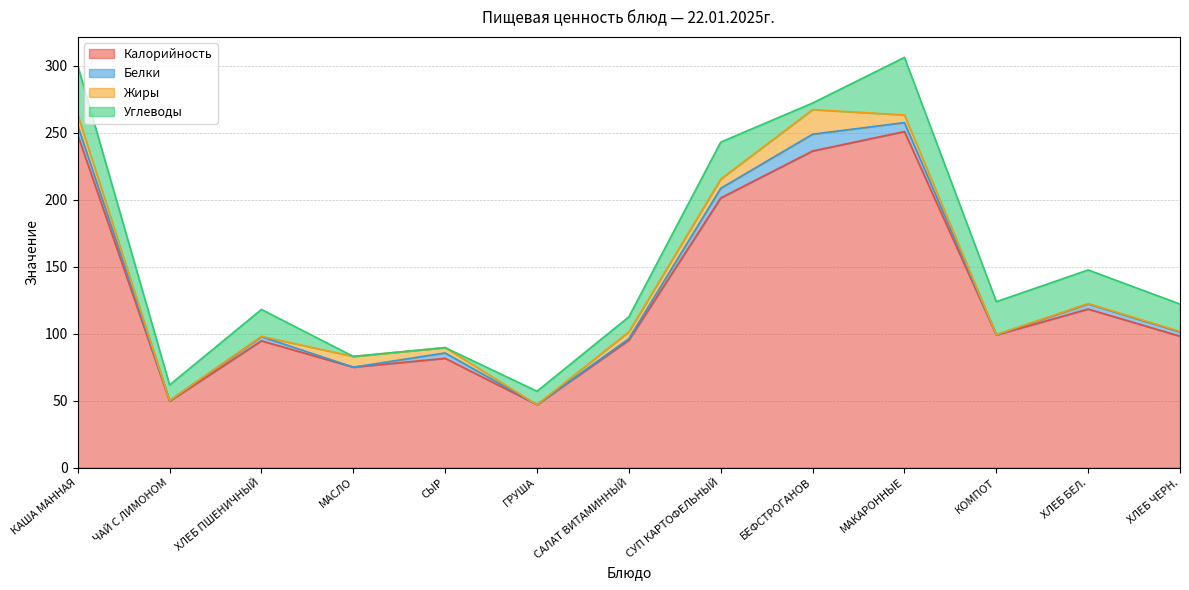

Which series has the widest spread of values?

Калорийность